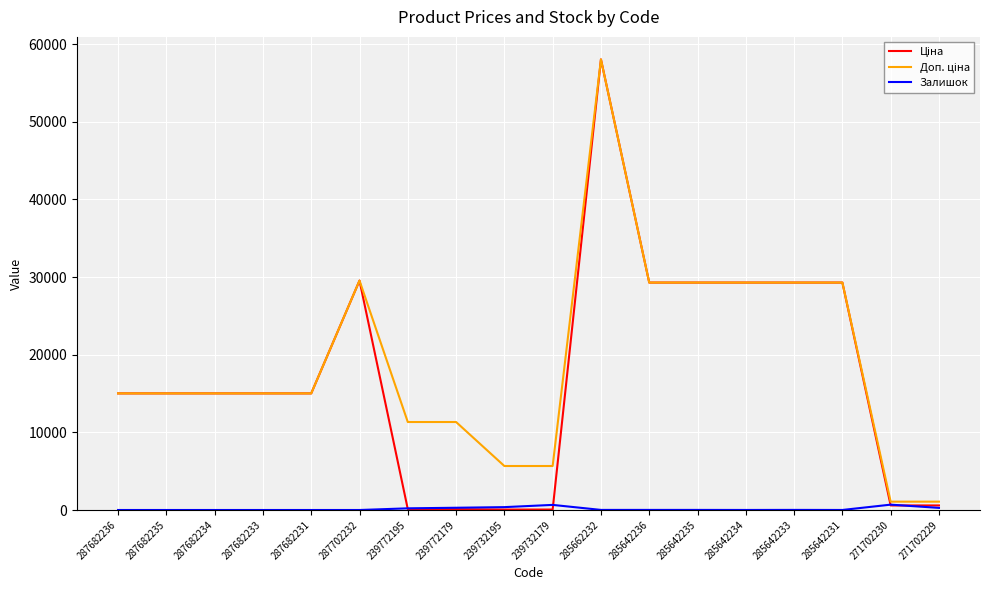

At which category is the sum across all series the highest?

285662232